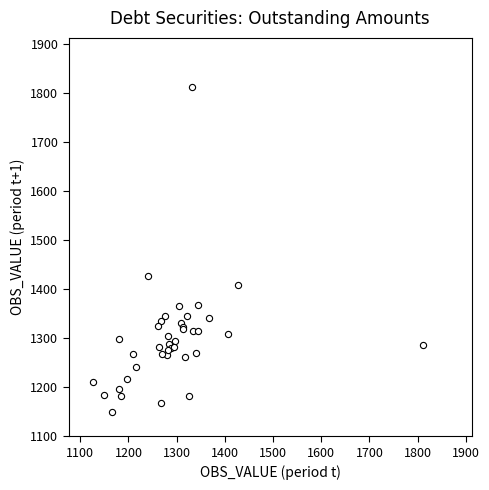

What Y value in the scatter plot is closest to 1480?

1427